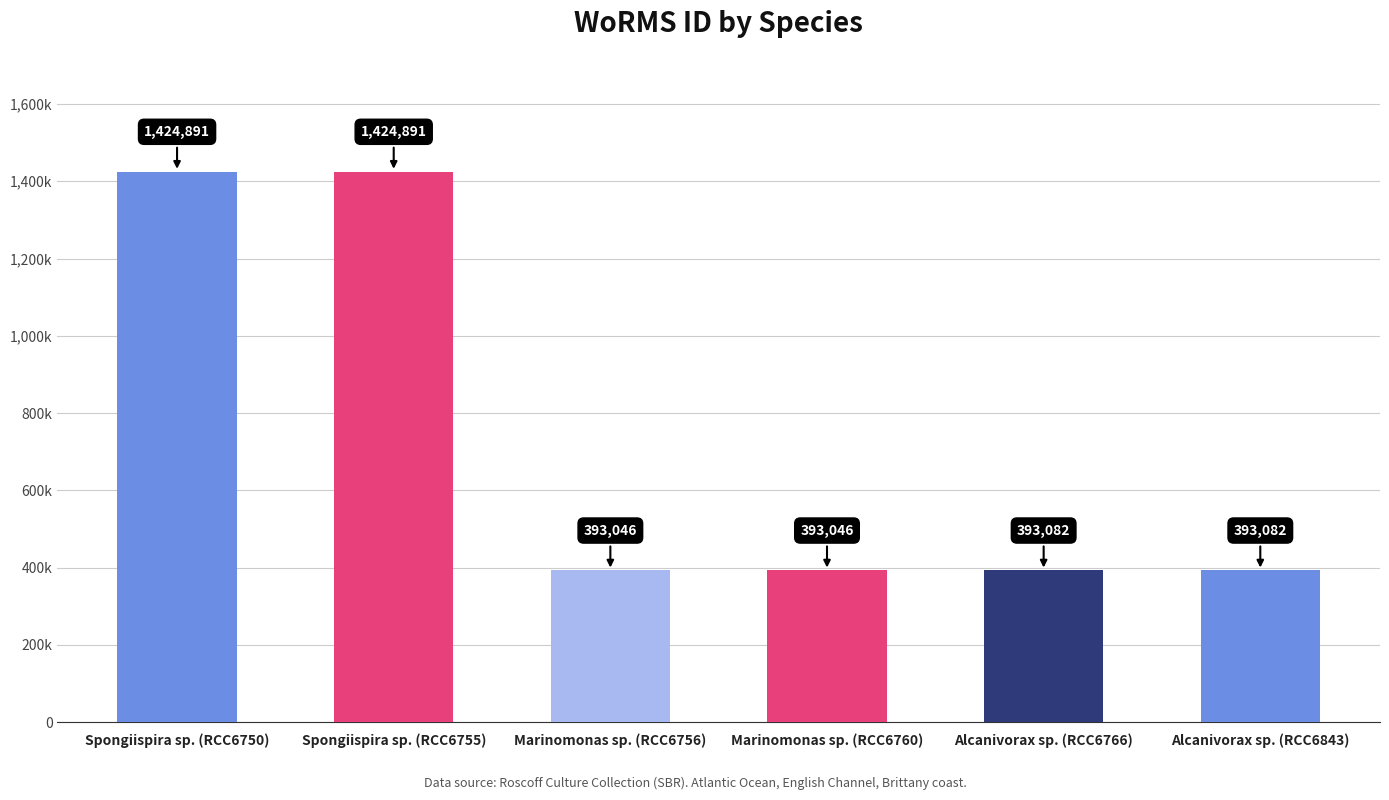

List the labels in order of value, largest first.

Spongiispira sp. (RCC6750), Spongiispira sp. (RCC6755), Alcanivorax sp. (RCC6766), Alcanivorax sp. (RCC6843), Marinomonas sp. (RCC6756), Marinomonas sp. (RCC6760)